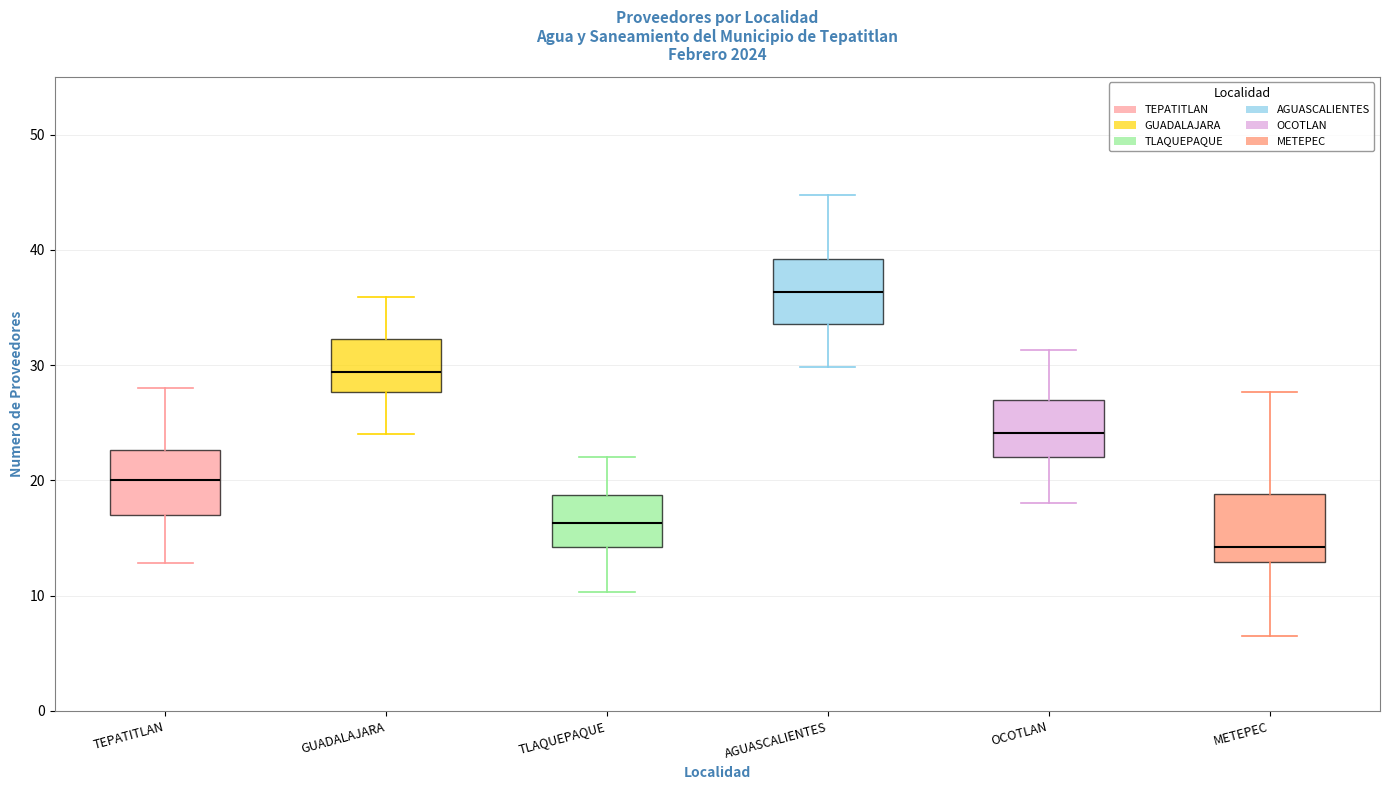

Reading left to right, transcribe this box plot: for each box, give where its median line is, the range the box spans, and where its two whiskers end, as read against the y-axis. The values are not printed on the chart, so give them approximately, as read against the axis.

TEPATITLAN: median 20, box 17 to 23, whiskers 13 to 28
GUADALAJARA: median 29, box 28 to 32, whiskers 24 to 36
TLAQUEPAQUE: median 16, box 14 to 19, whiskers 10 to 22
AGUASCALIENTES: median 36, box 34 to 39, whiskers 30 to 45
OCOTLAN: median 24, box 22 to 27, whiskers 18 to 31
METEPEC: median 14, box 13 to 19, whiskers 7 to 28